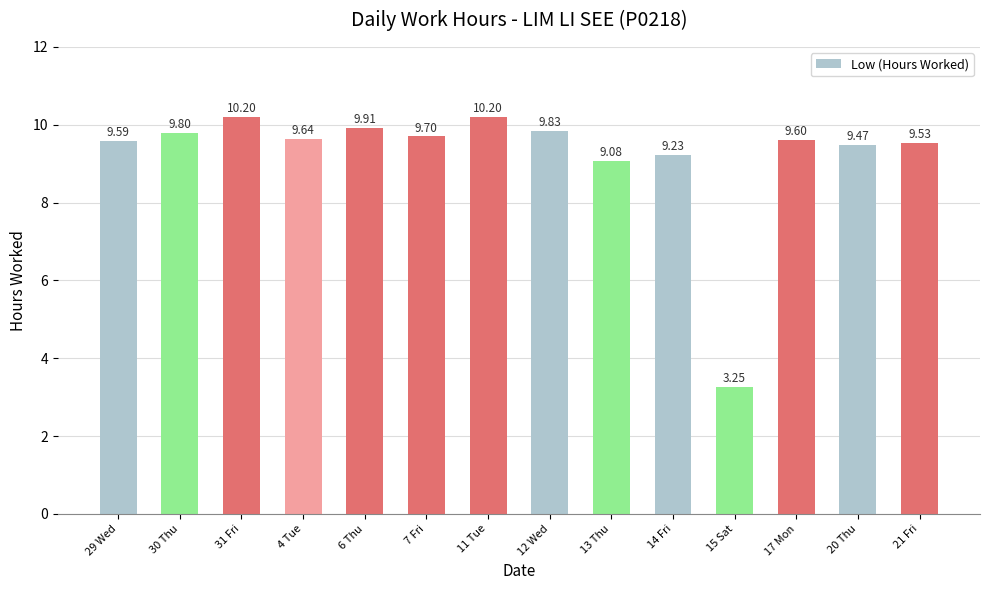

What is the change in value from 31 Fri to 7 Fri?

-0.5